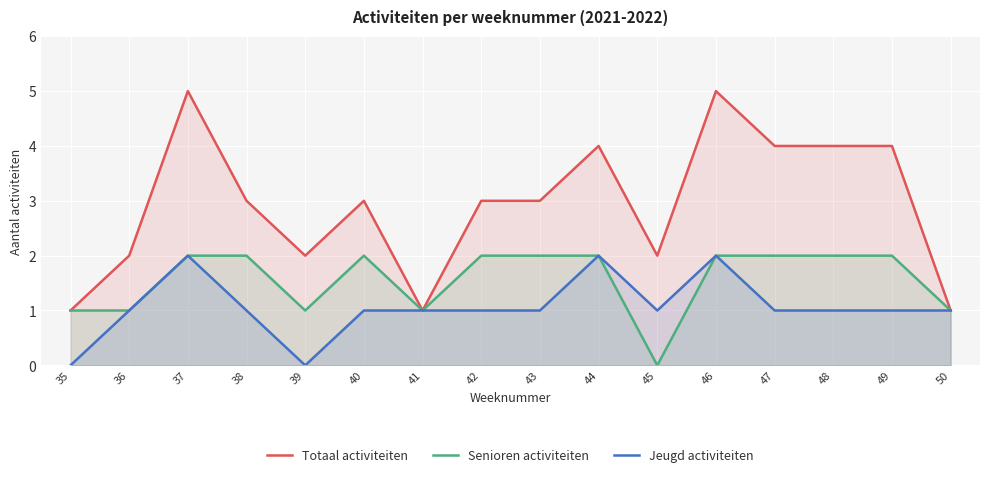

What is the difference between the maximum and minimum values in the Jeugd activiteiten series?

2